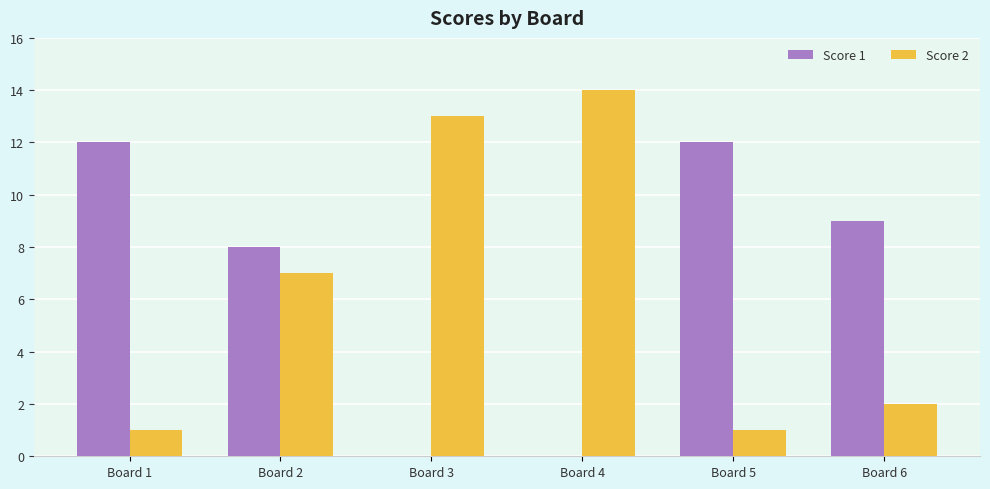

At which category is the sum across all series the highest?

Board 2